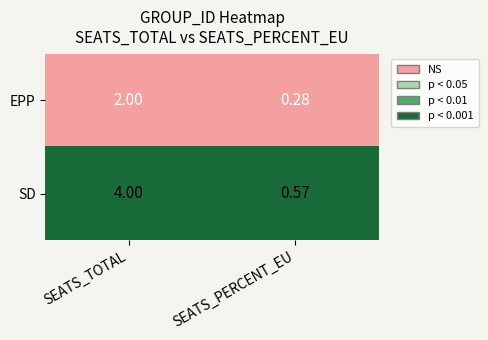

Rank the series at SEATS_PERCENT_EU from lowest to highest value.

EPP, SD